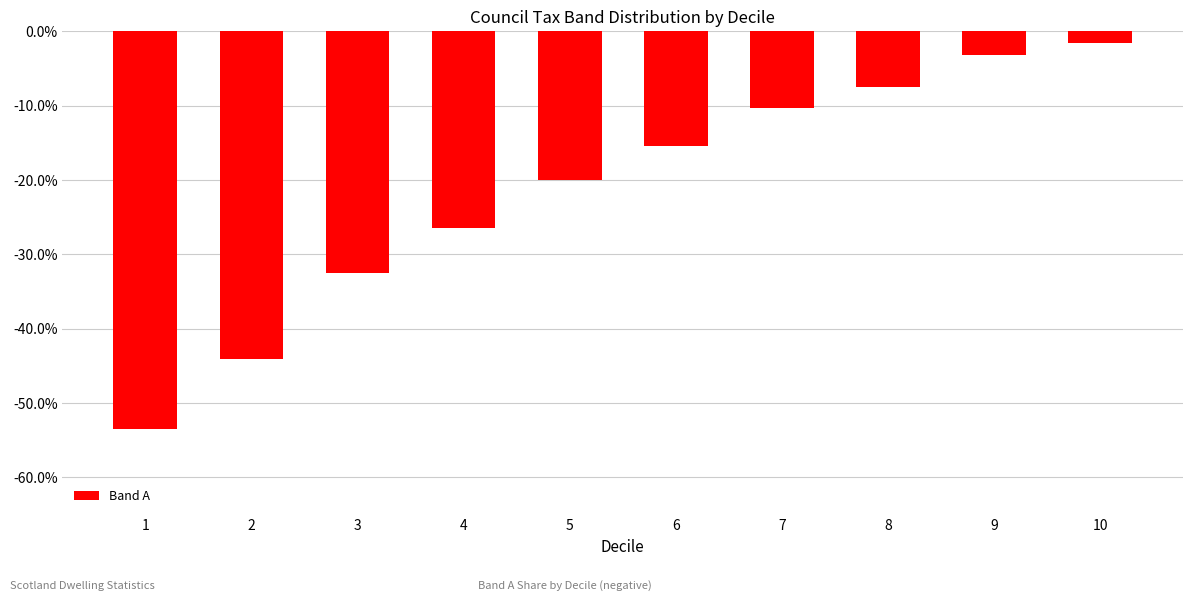

Is it true that the value at 2 is -0.4?

True